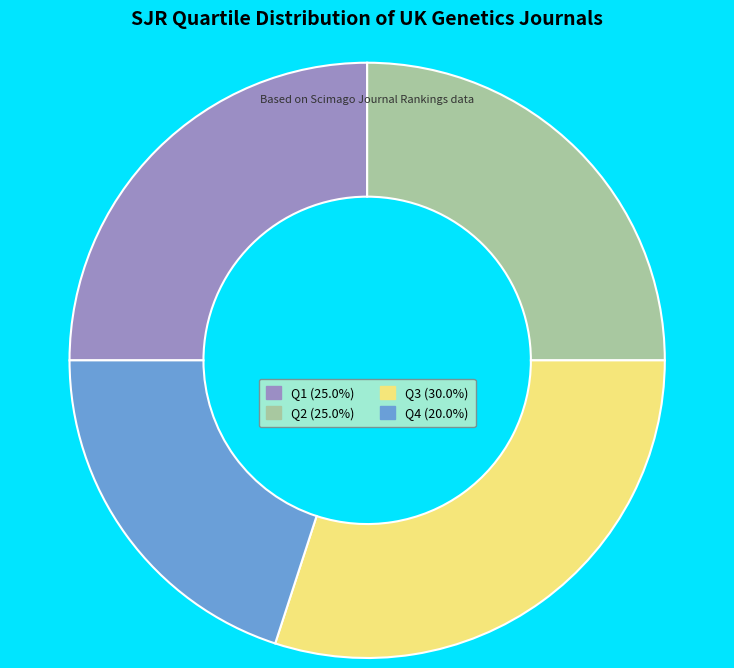

Approximately how many times larger is the value at Q3 (30.0%) compared to Q4 (20.0%)?

1.5